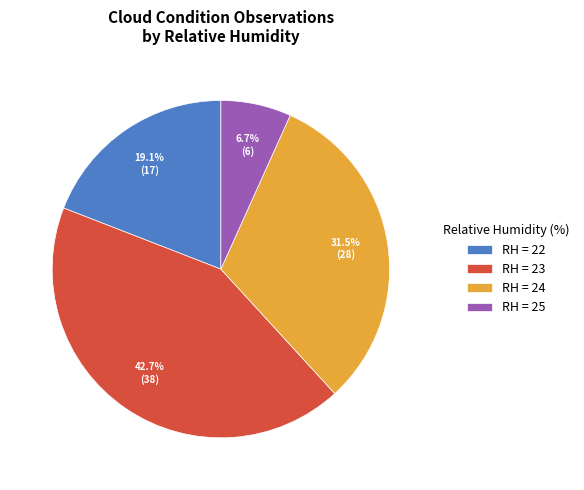

How many segments does this pie chart have?

4